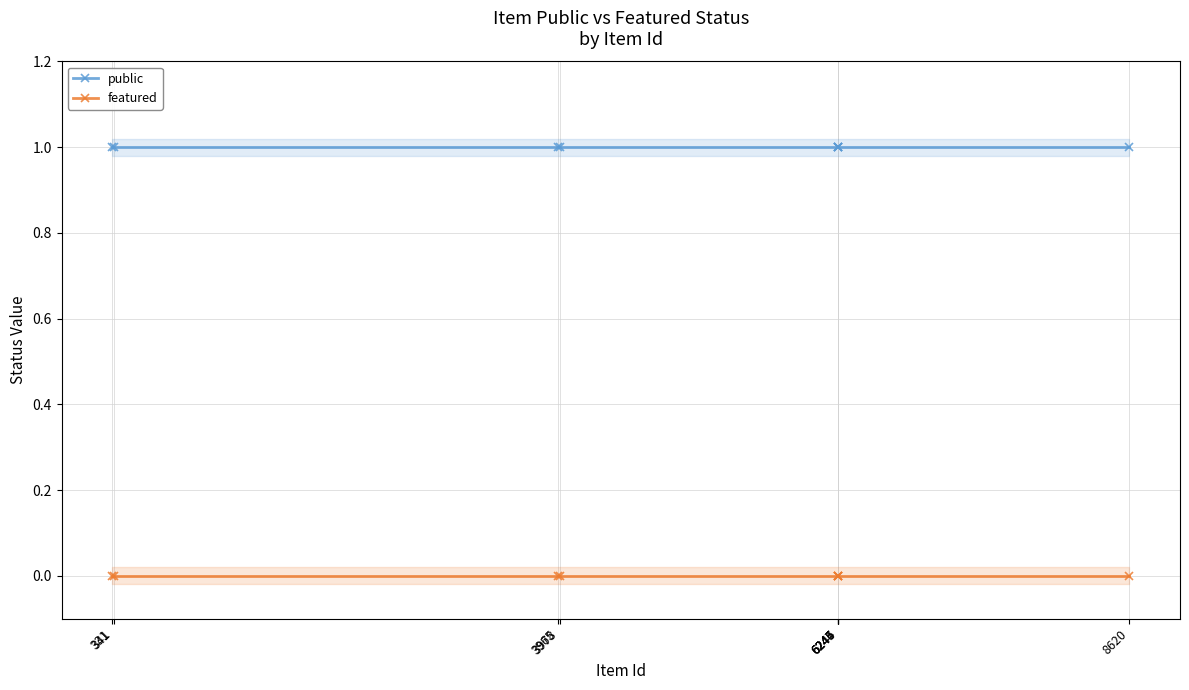

True or false: public and featured cross at least once.

False